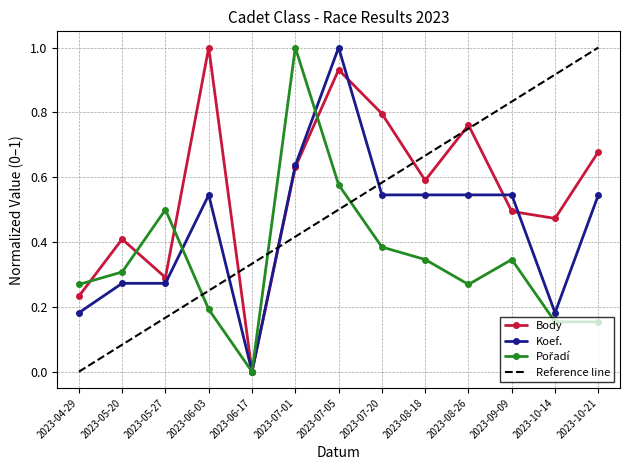

Rank the categories by Body value from highest to lowest.

2023-06-03, 2023-07-05, 2023-07-20, 2023-08-26, 2023-10-21, 2023-07-01, 2023-08-18, 2023-09-09, 2023-10-14, 2023-05-20, 2023-05-27, 2023-04-29, 2023-06-17